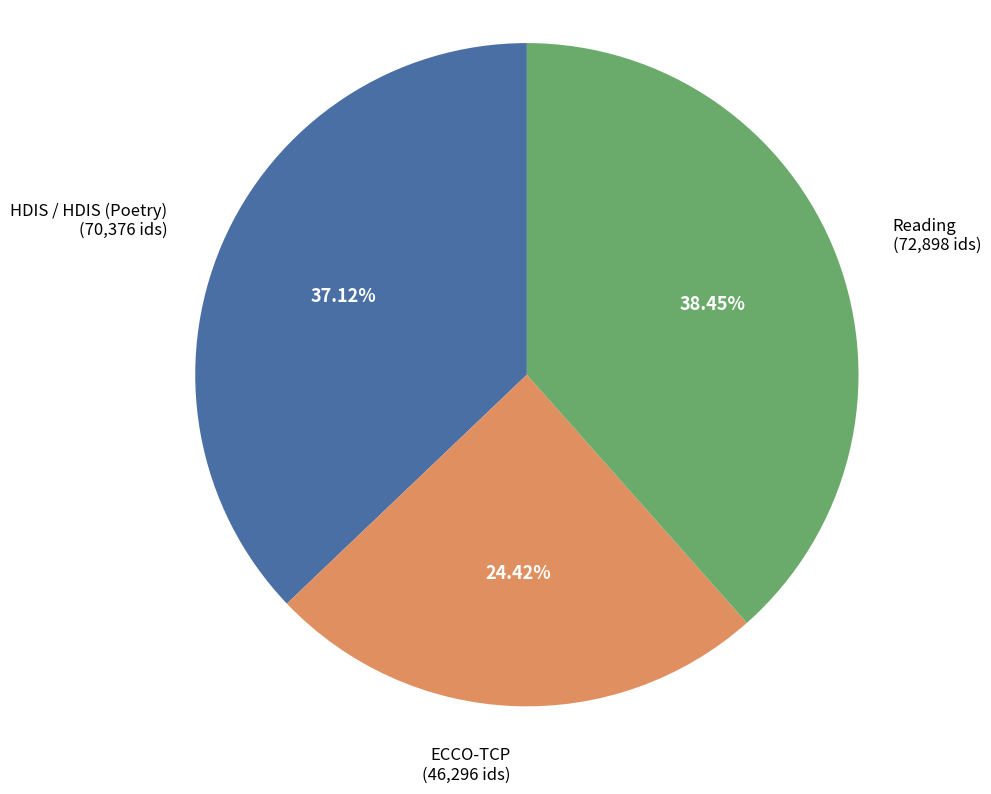

Rank the categories by value from highest to lowest.

Reading, HDIS / HDIS (Poetry), ECCO-TCP